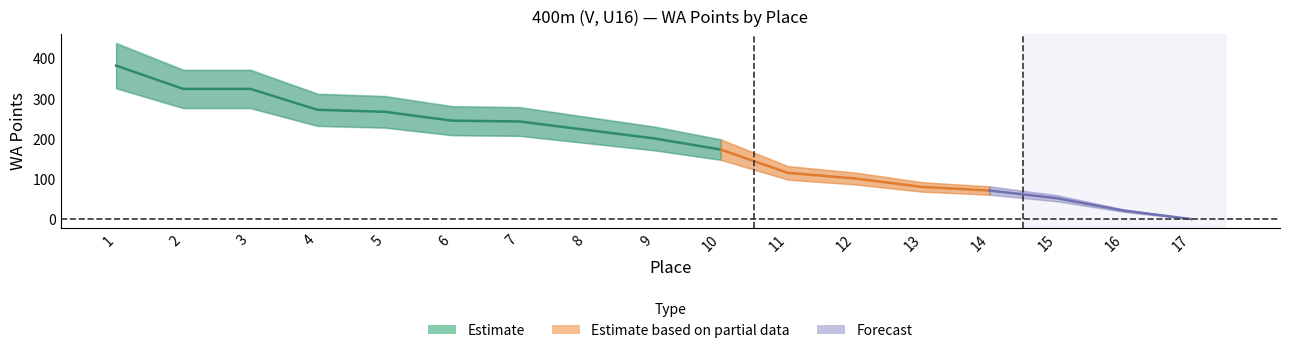

What is the change in value from 14 to 17?

-71